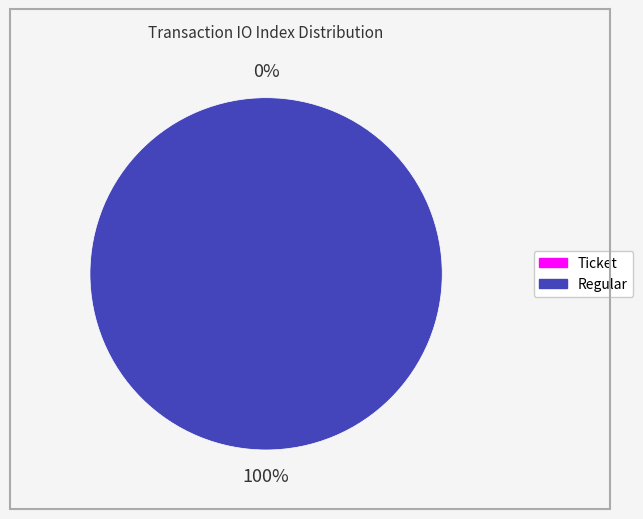

To the nearest percent, what is the average slice percentage?

50%